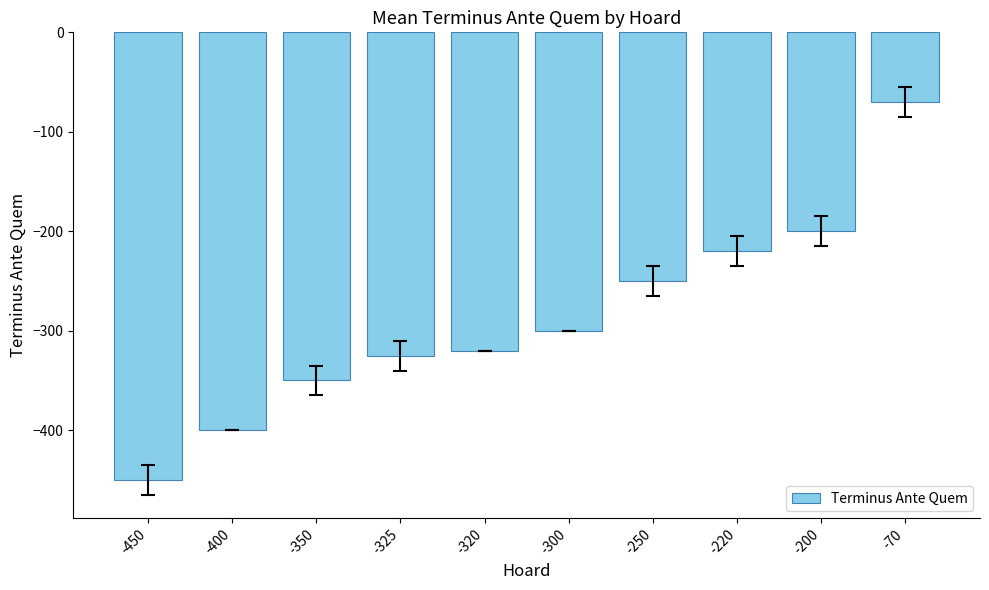

List the labels in order of value, largest first.

-70, -200, -220, -250, -300, -320, -325, -350, -400, -450